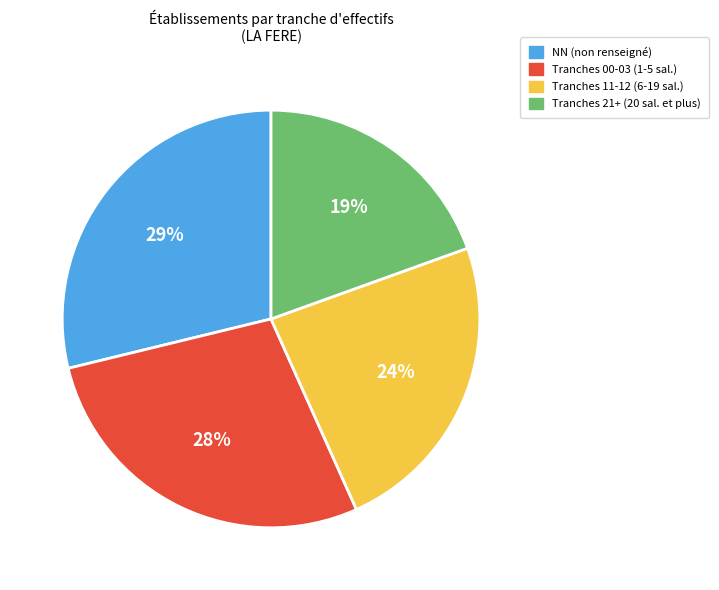

Does any single category account for the majority?

No